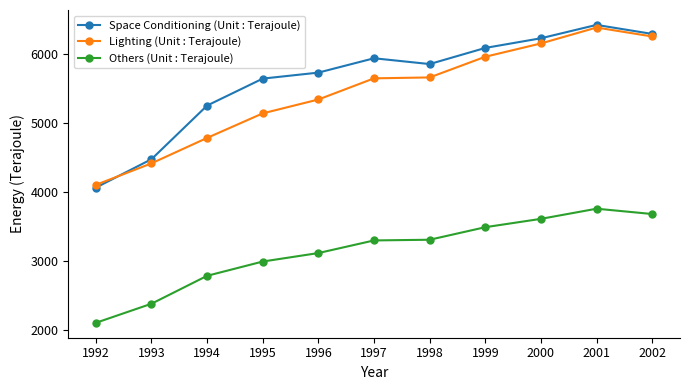

What is the total value across all series at 1999?

15539